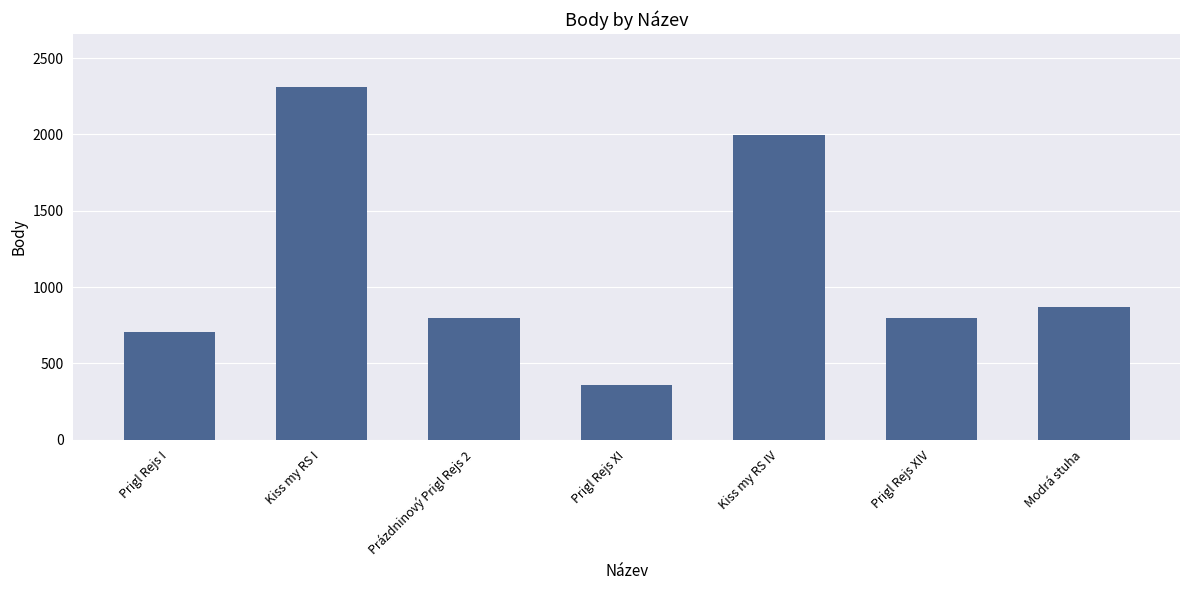

Reading left to right, list all the values displayed in this chart.

703	2312	800	356	1996	800	869